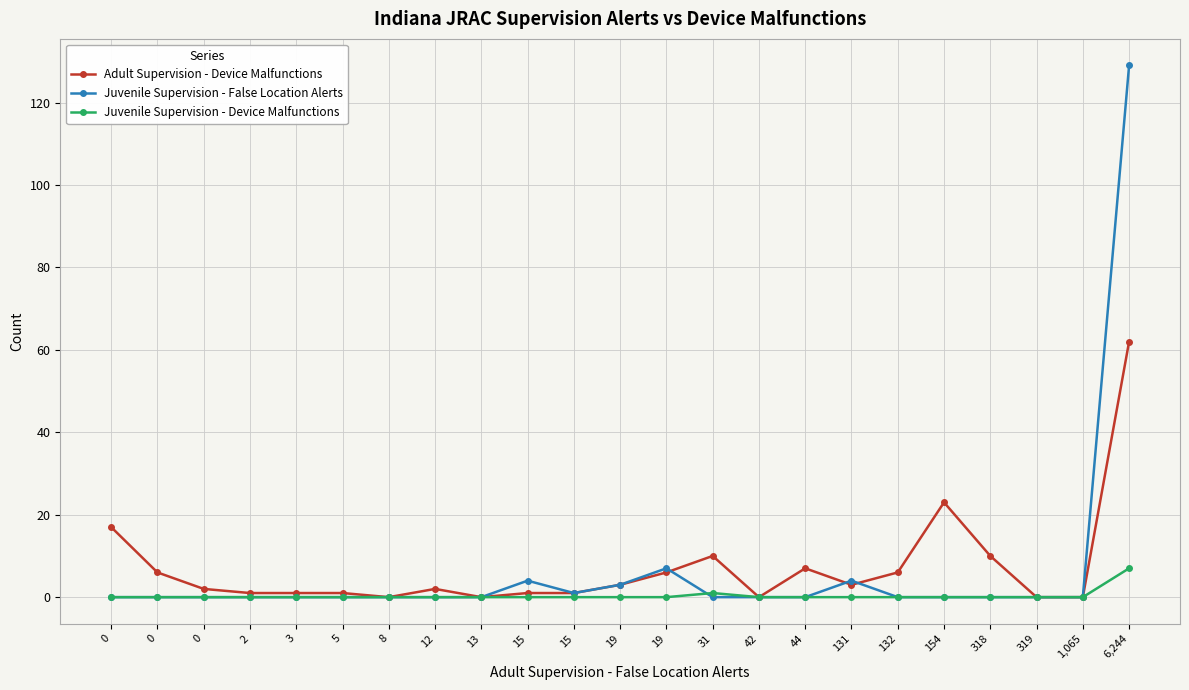

Count the number of data series in this chart.

3